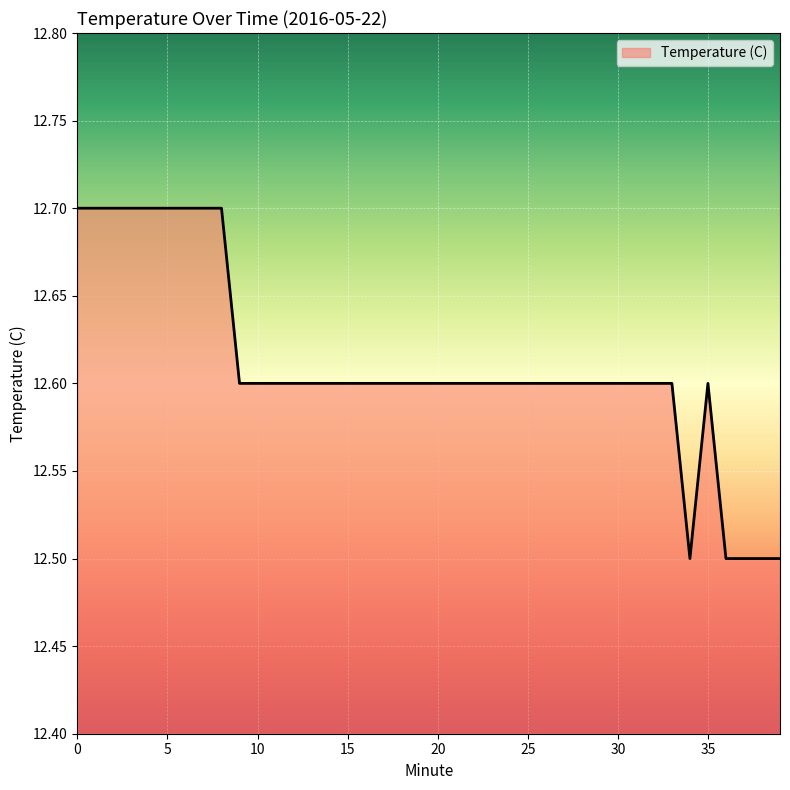

What is the minimum value shown in the chart?

12.5